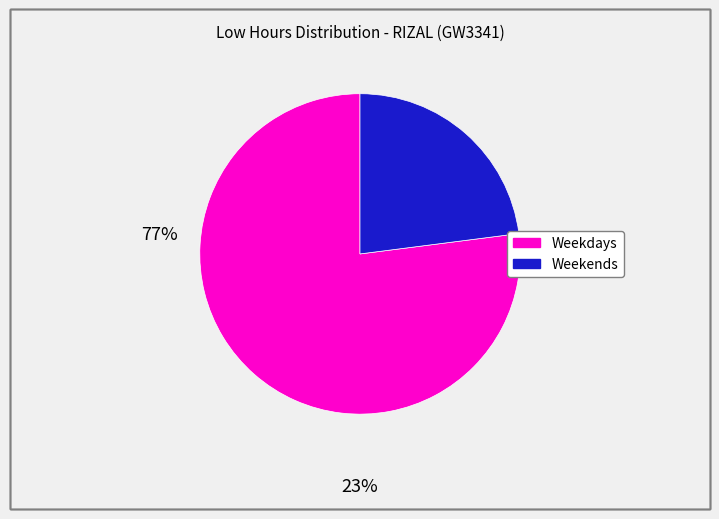

Does any single category account for the majority?

Yes